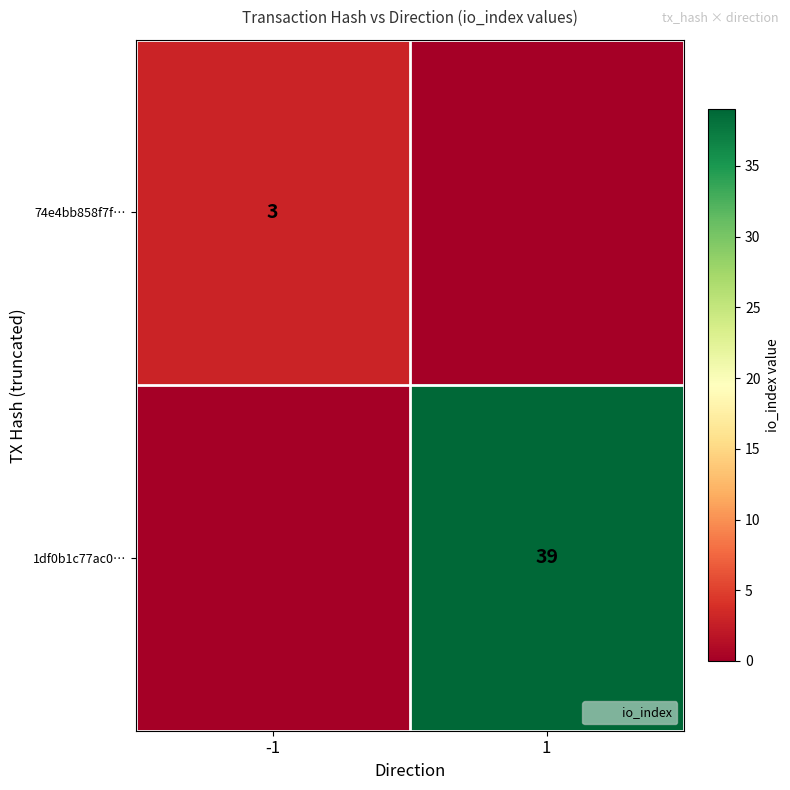

True or false: 1df0b1c77ac0… has a value of 39 at 1.

True